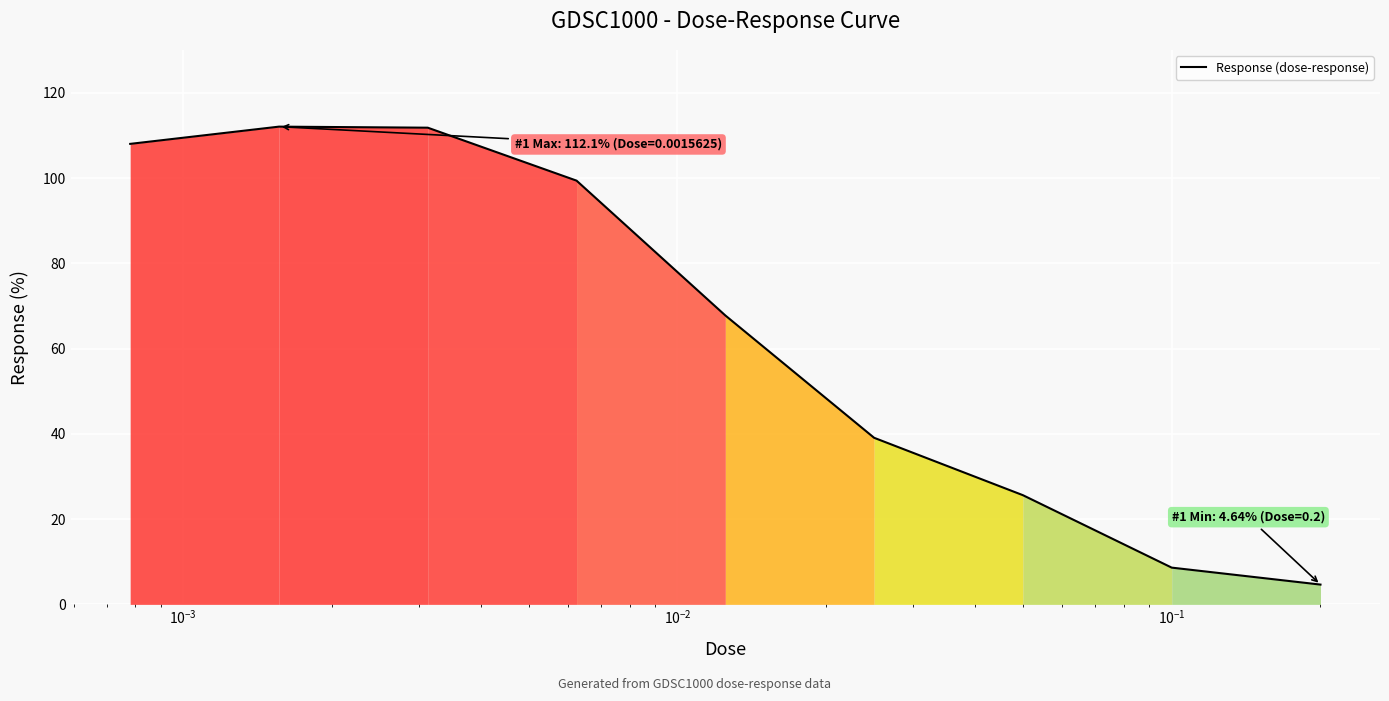

How many distinct data groups are displayed?

1